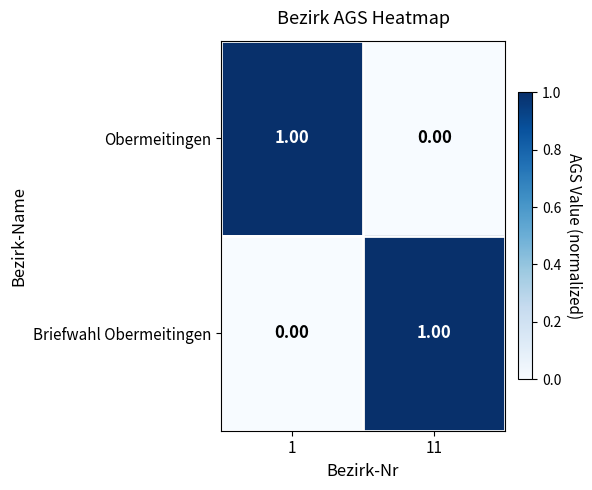

Rank the categories by Obermeitingen value from highest to lowest.

1, 11